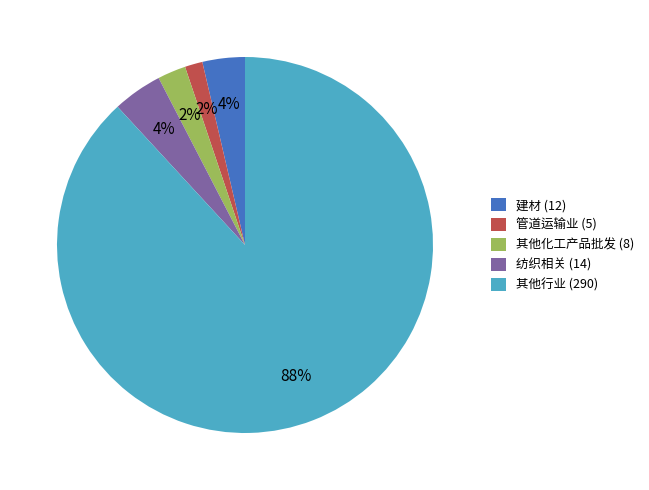

To the nearest percent, what is the combined percentage of 其他行业 (290) and 管道运输业 (5)?

90%